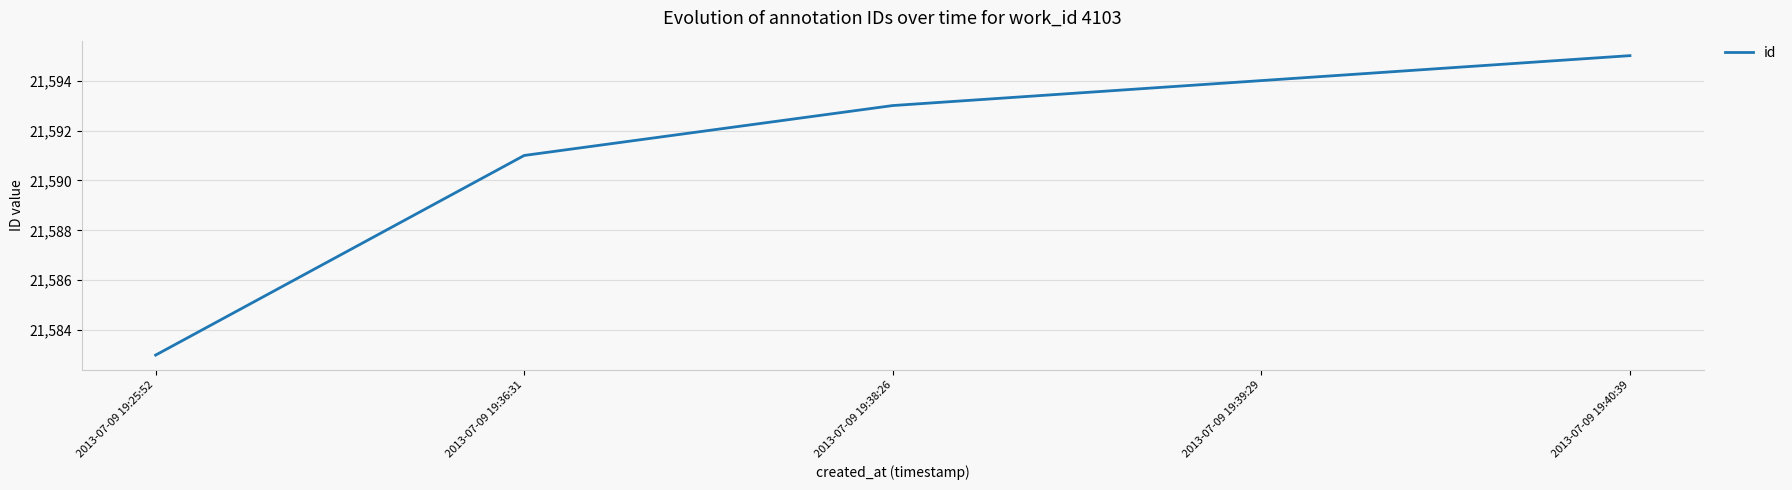

Which has a higher value, 2013-07-09 19:39:29 or 2013-07-09 19:25:52?

2013-07-09 19:39:29